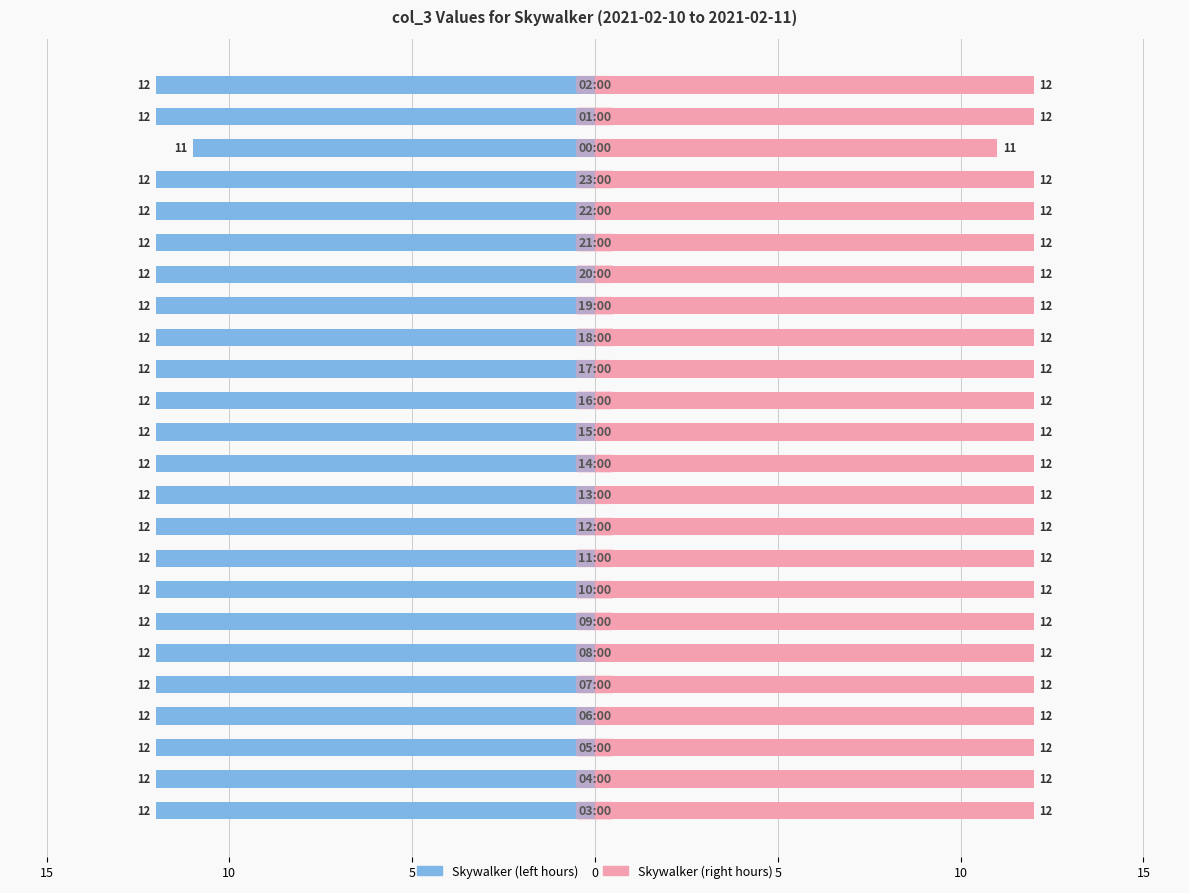

At how many categories does at least one series exceed 8?

24